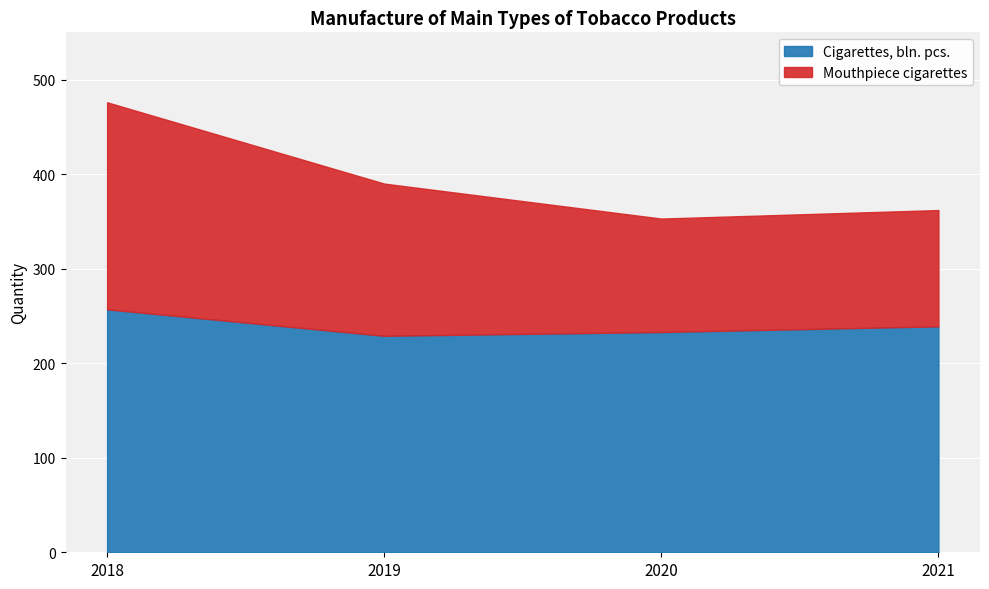

At which category is the sum across all series the highest?

2018